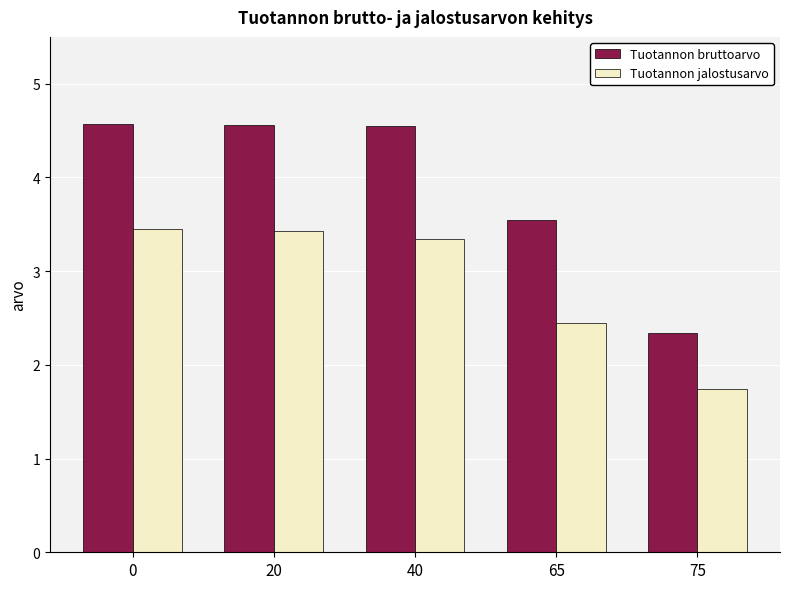

At 20, list the series in order from smallest to largest.

Tuotannon jalostusarvo, Tuotannon bruttoarvo